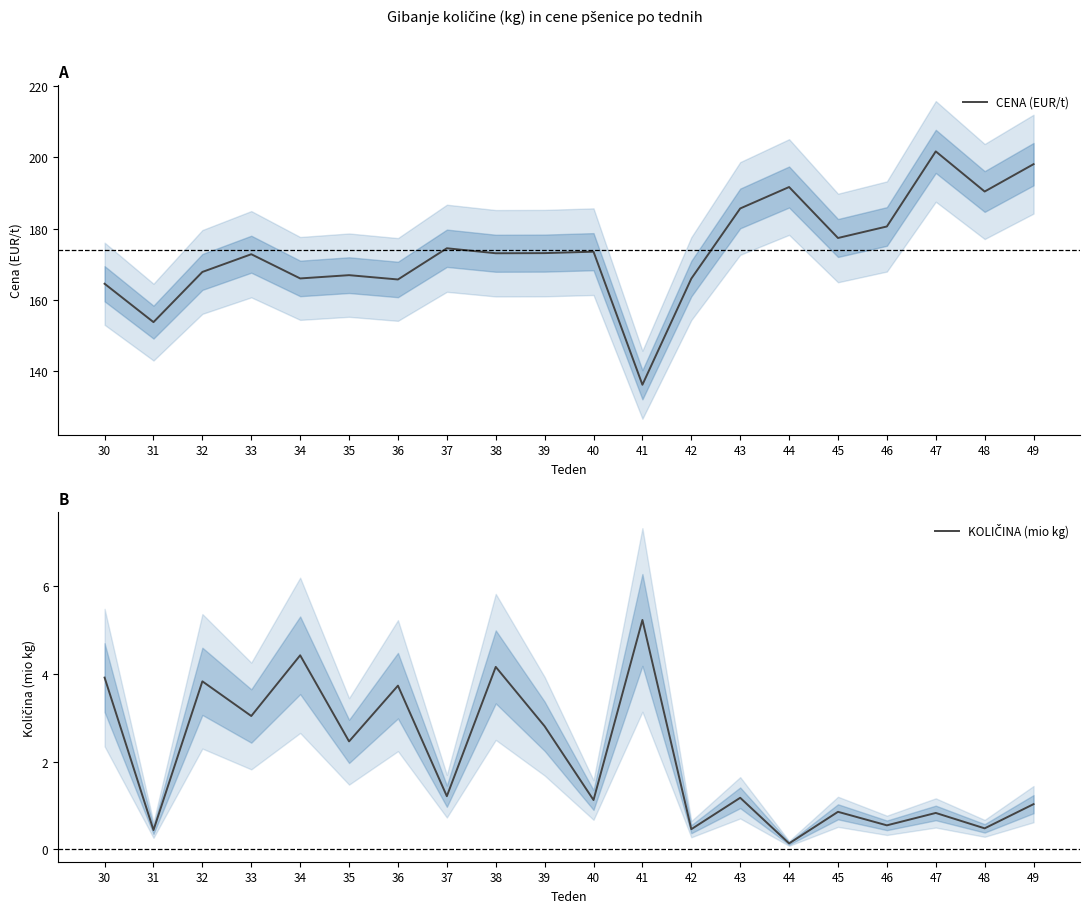

In KOLIČINA (mio kg), how many points are lower than both neighbors (excluding endpoints)?

9